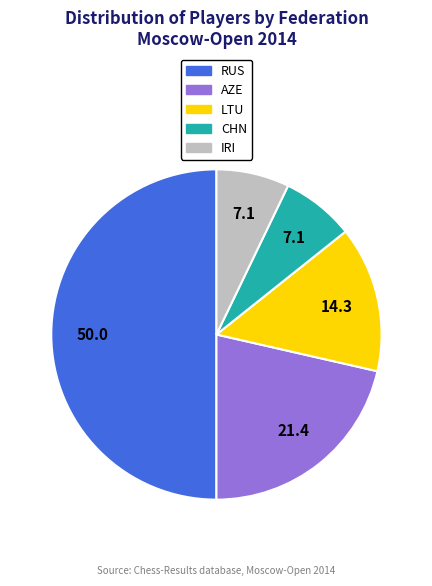

Which category has the biggest portion of the pie?

RUS